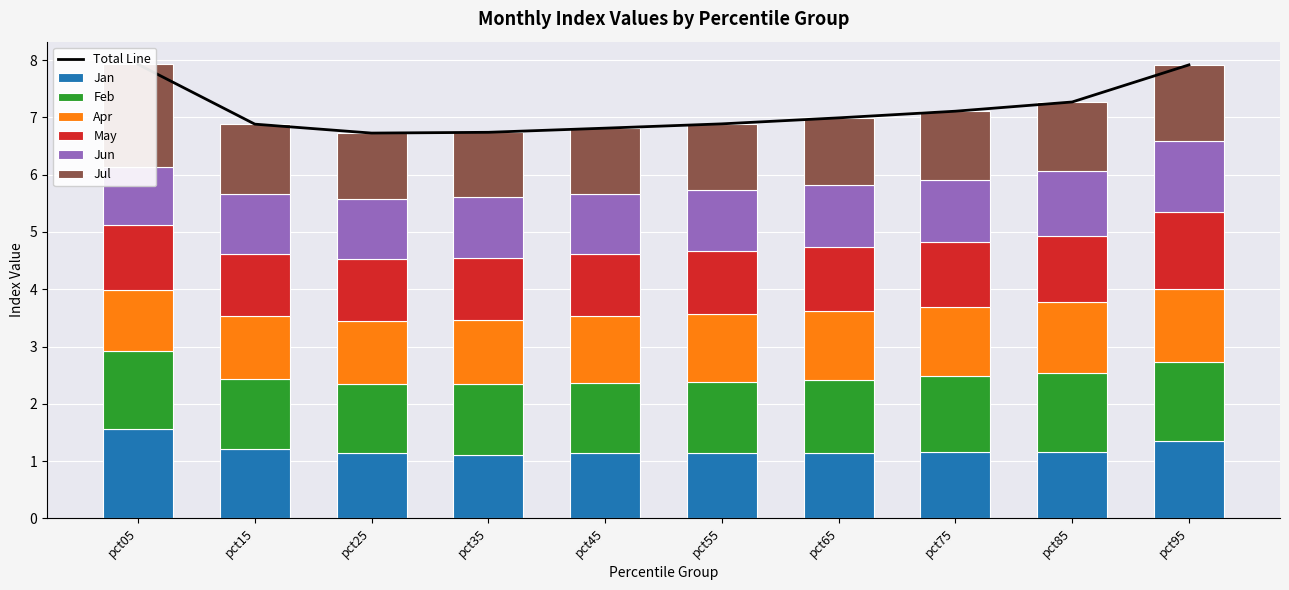

Which series has the largest total across all categories?

Feb